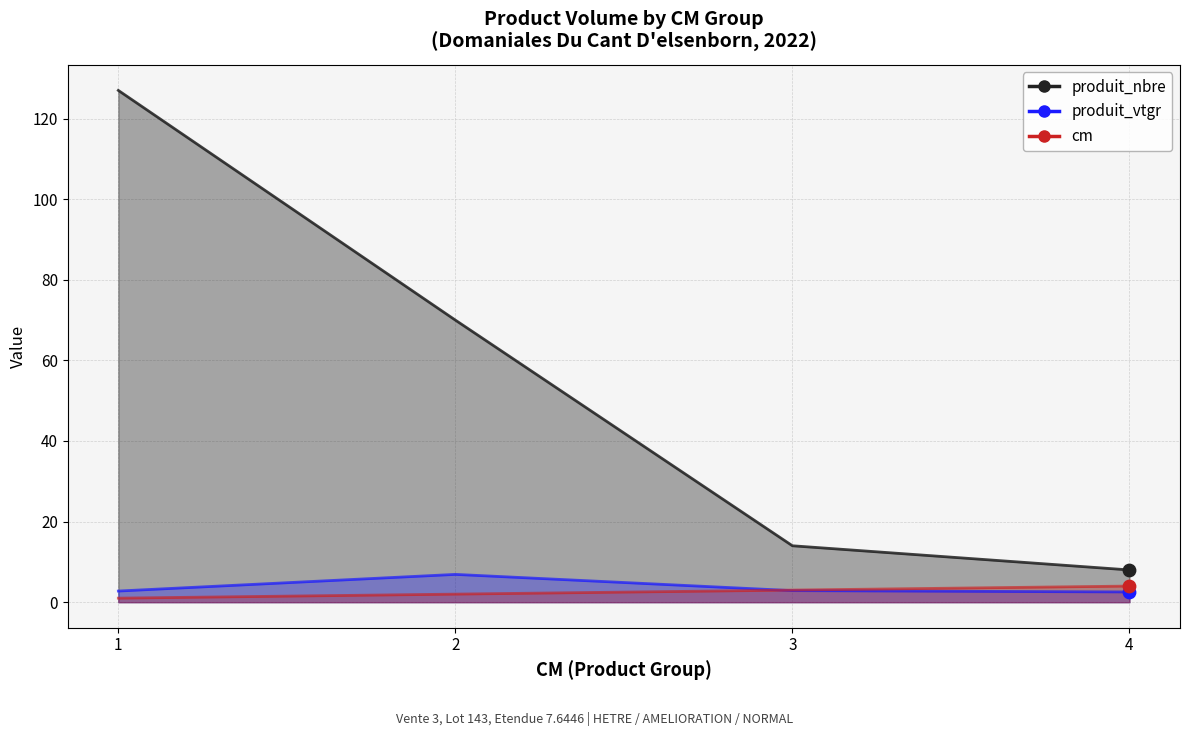

Is the value of produit_nbre at 3 greater than the value of produit_vtgr at 4?

Yes